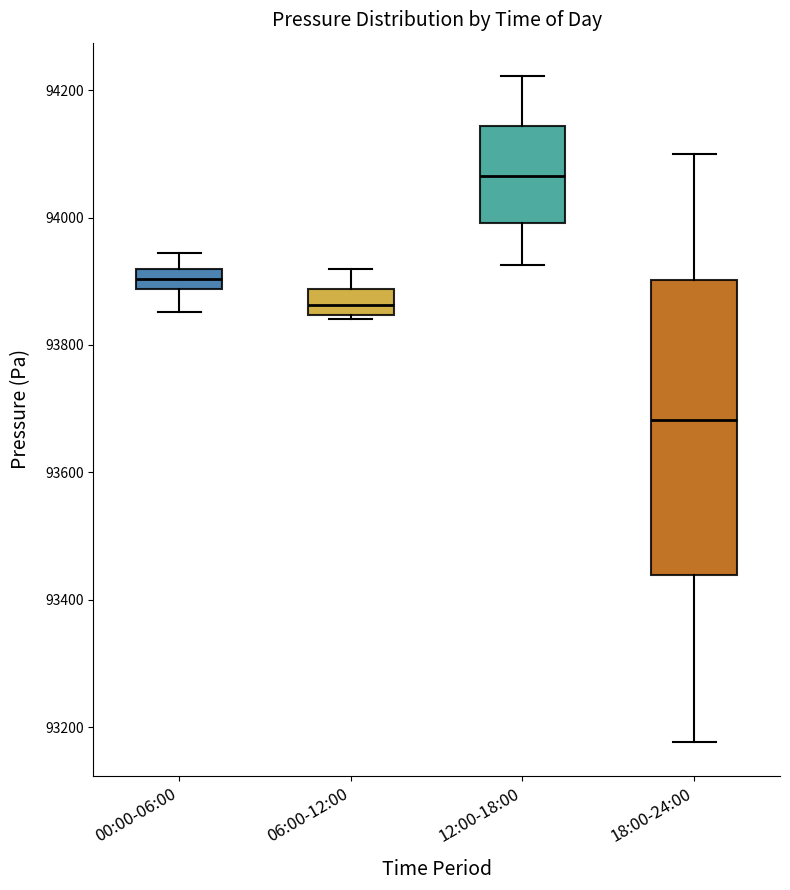

Where is the lower edge of the box for 06:00-12:00 on the y-axis? The values are not printed on the chart, so give them approximately, as read against the axis.

93840